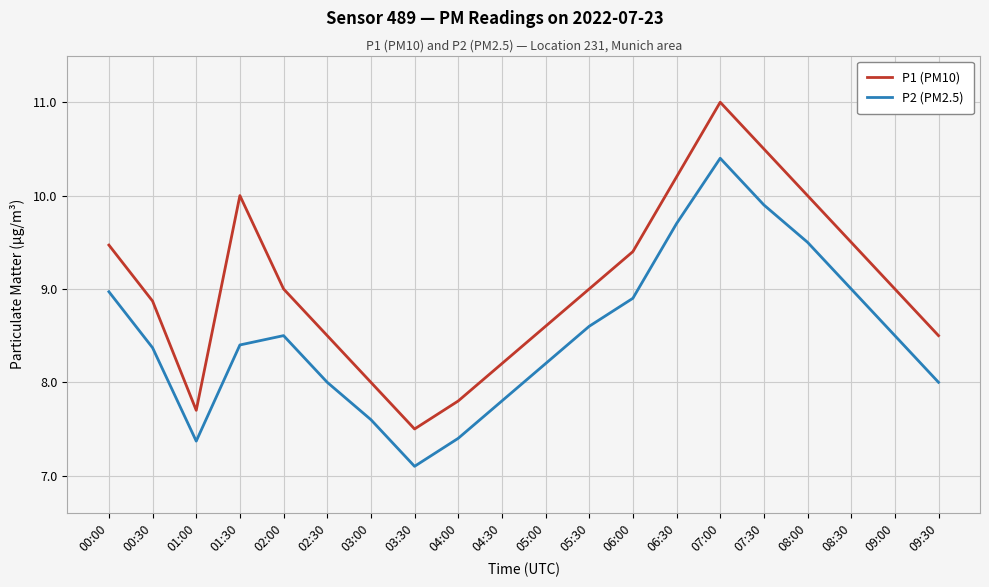

What position from the right is 01:00?

18